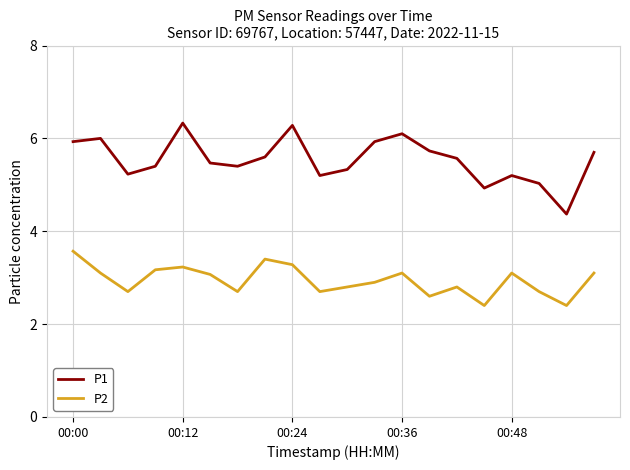

How many lines are shown in the chart?

2